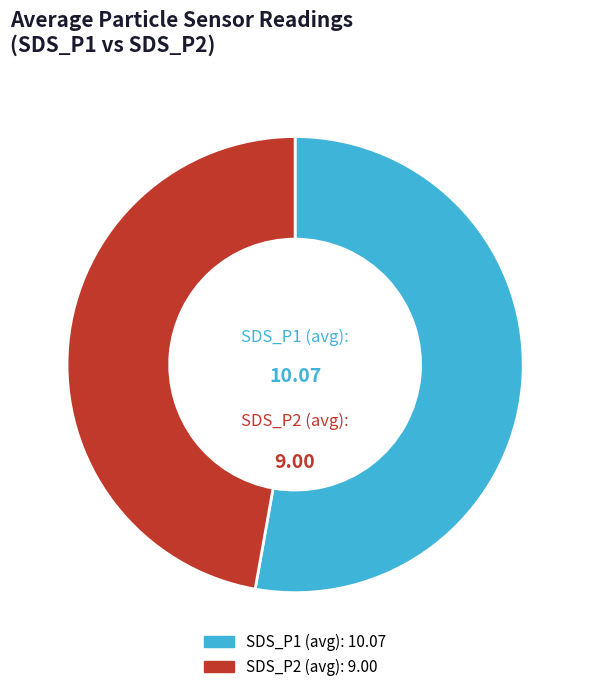

Which slice is the largest?

SDS_P1 (avg)